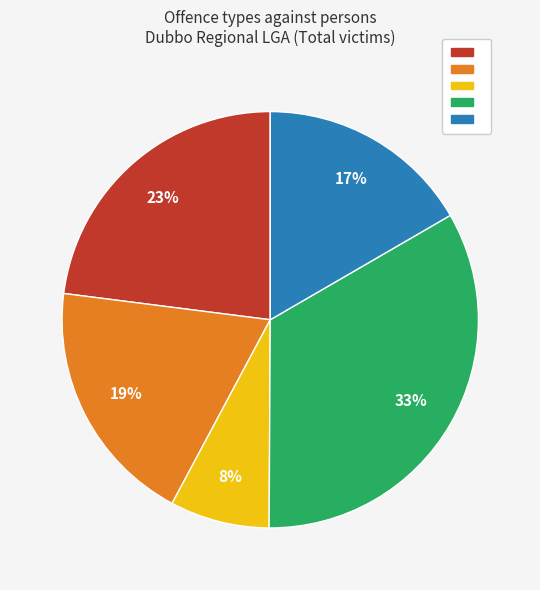

To the nearest percent, what is the average slice percentage?

20%